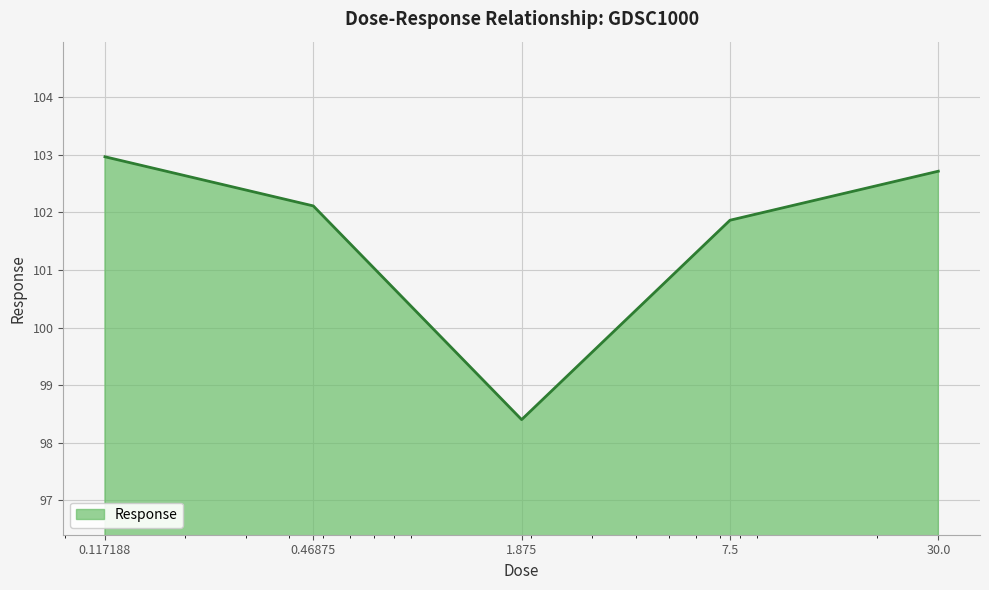

What is the smallest value displayed?

98.4